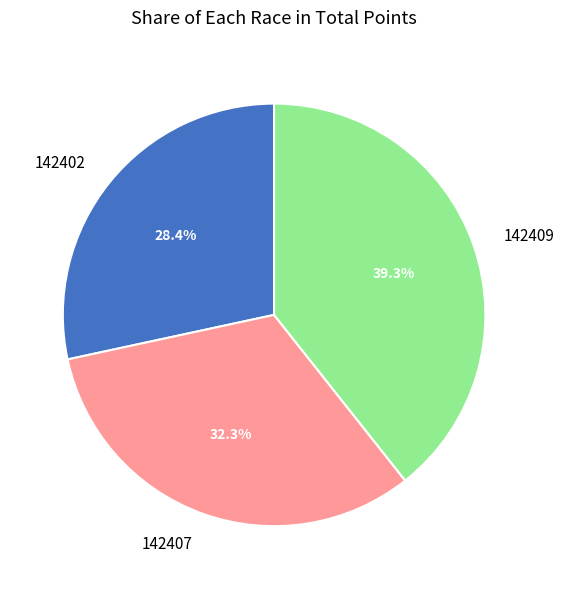

Approximately how many times larger is the value at 142407 compared to 142409?

0.8